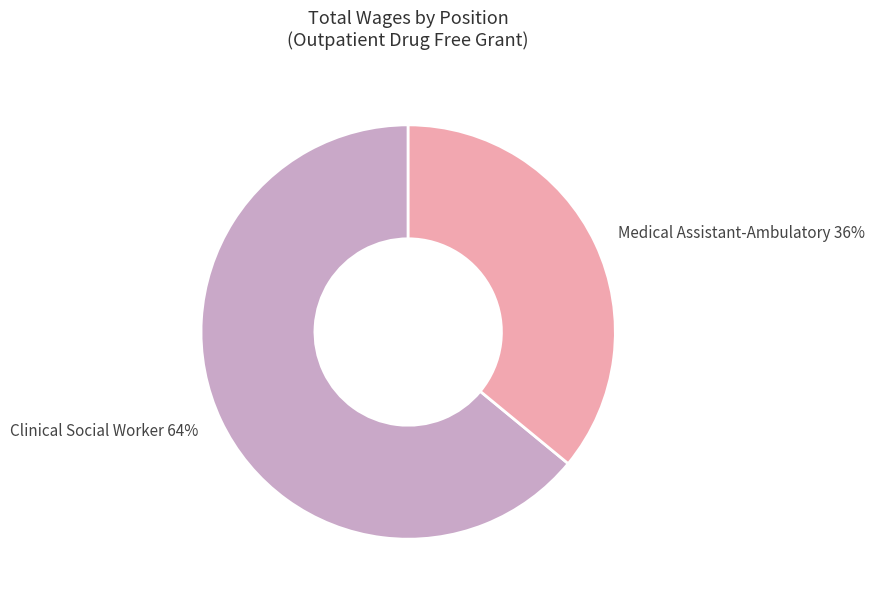

Which has a higher value, Medical Assistant-Ambulatory or Clinical Social Worker?

Clinical Social Worker